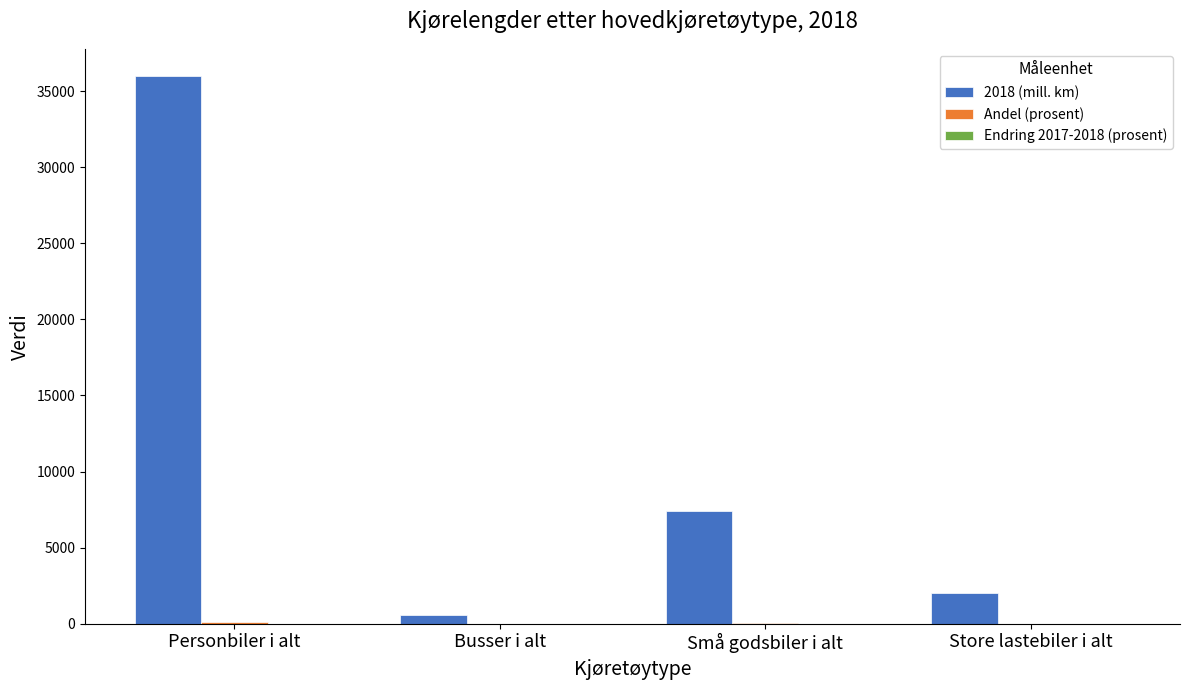

What is the sum of all 2018 (mill. km) values?

46000.0